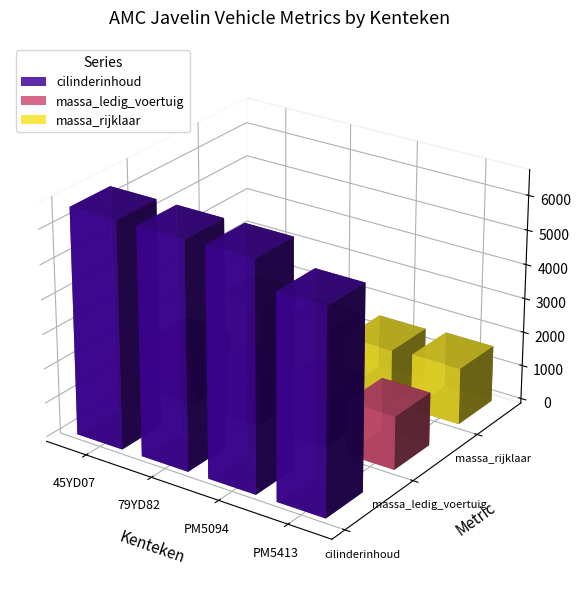

Is it true that massa_rijklaar equals 980 at 79YD82?

False